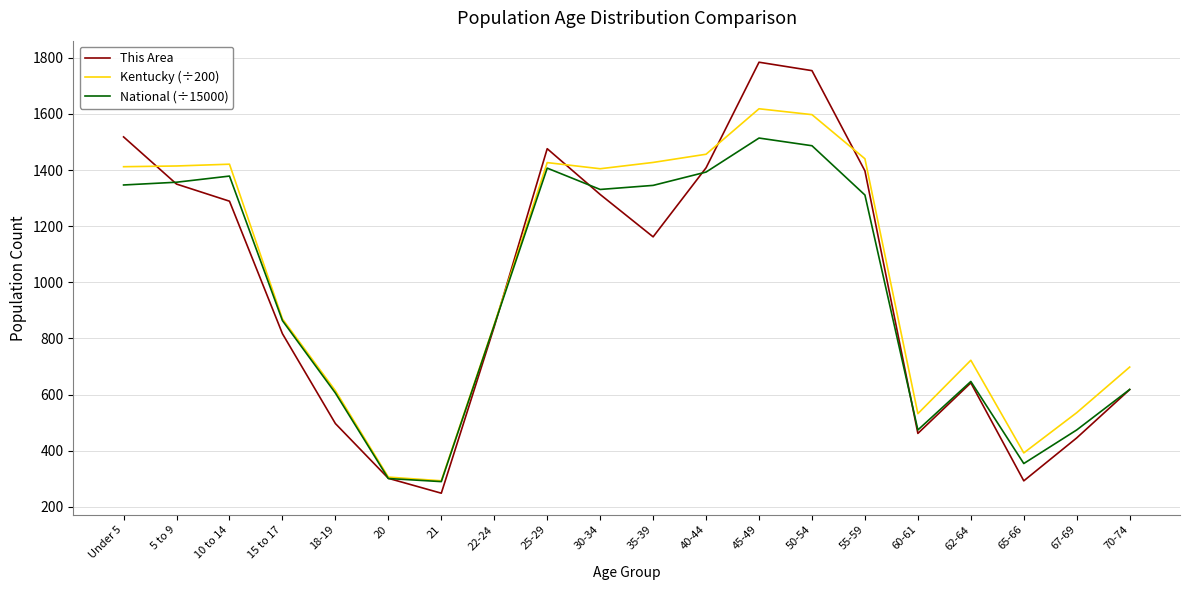

In Kentucky (÷200), how many points are lower than both neighbors (excluding endpoints)?

4